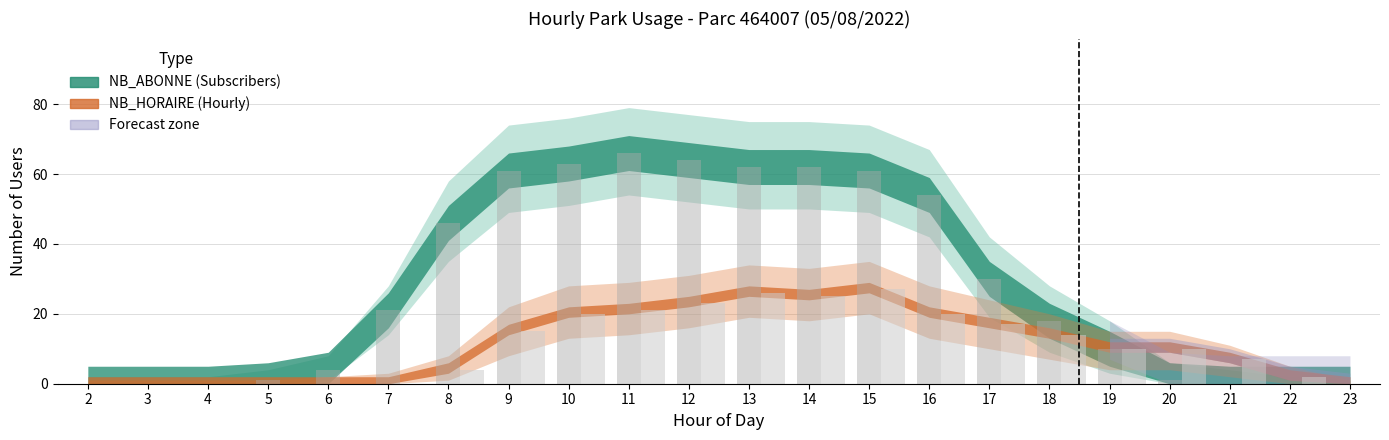

How many distinct data groups are displayed?

2